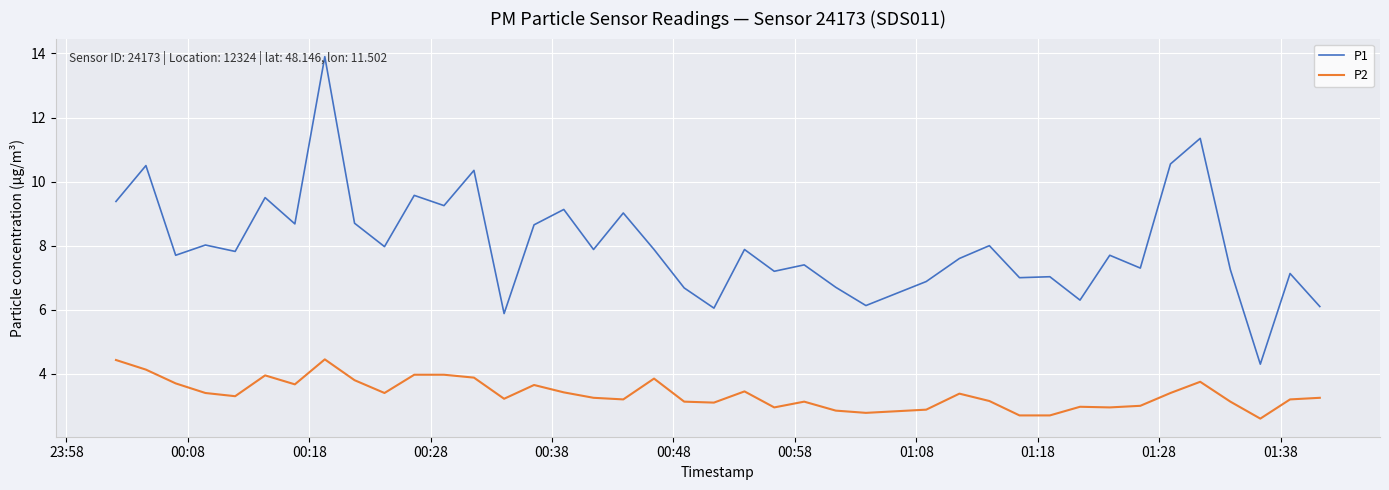

How many lines are shown in the chart?

2